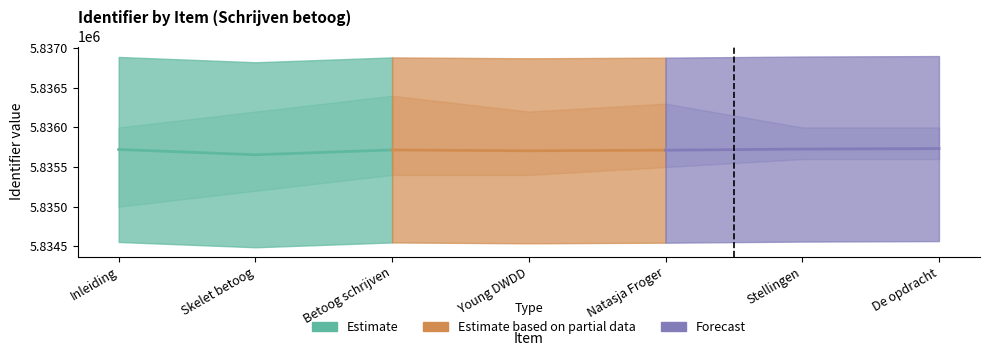

What is the average value of the Estimate series?

5835698